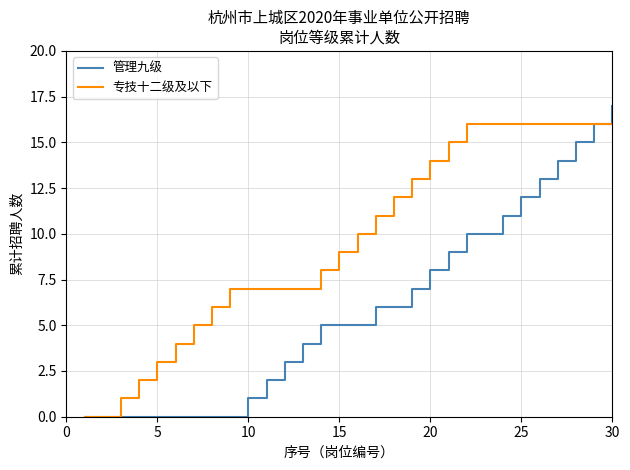

Rank the series by their maximum value, from highest to lowest.

管理九级, 专技十二级及以下